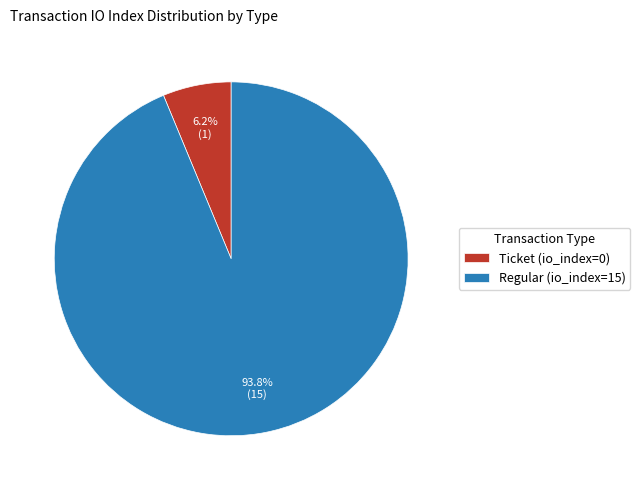

What percentage do Ticket (io_index=0) and Regular (io_index=15) together represent?

100.0%